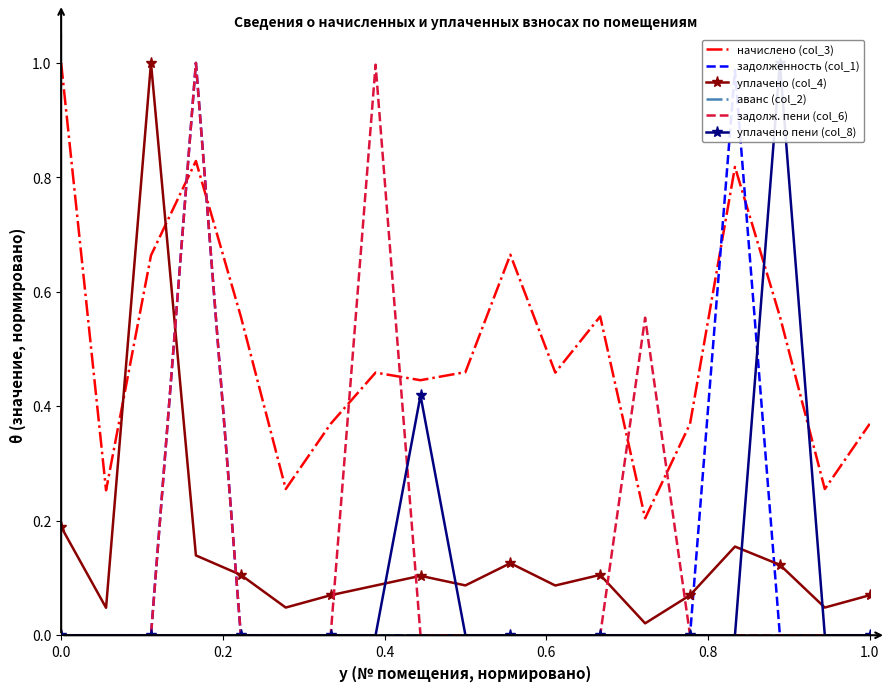

What are all the series names shown in the legend?

начислено (col_3), задолженность (col_1), уплачено (col_4), аванс (col_2), задолж. пени (col_6), уплачено пени (col_8)